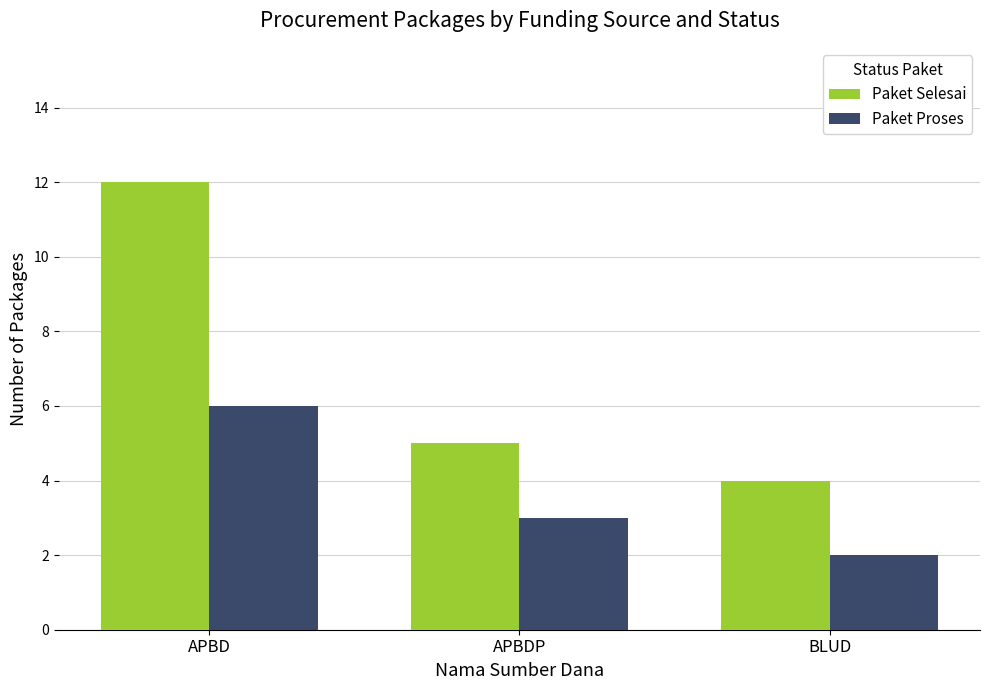

List the series in order of their overall mean, lowest first.

Paket Proses, Paket Selesai